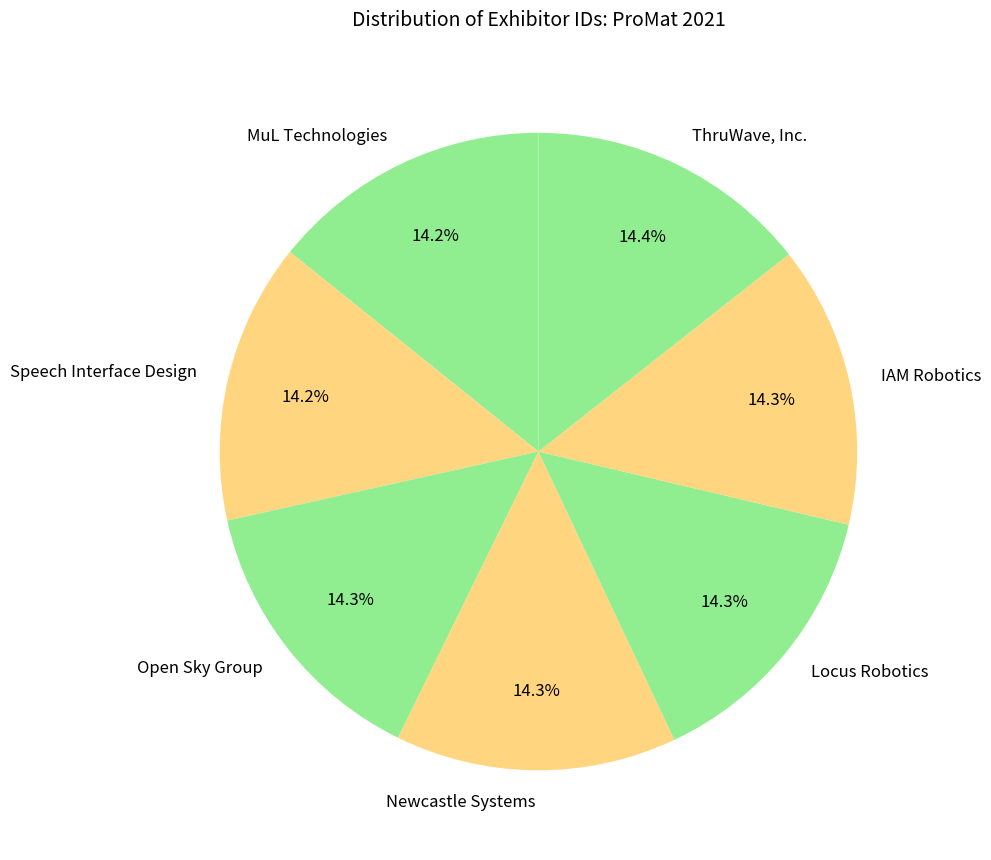

What percentage is the Newcastle Systems slice, to the nearest percent?

14%